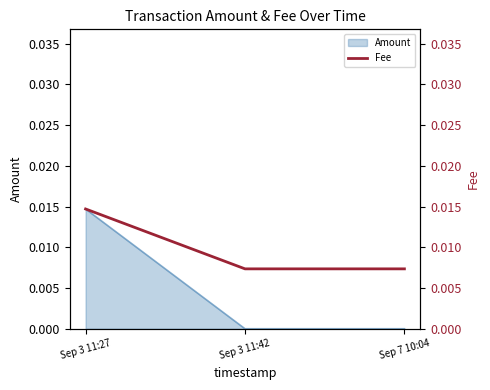

What position from the right is Sep 3 11:42?

2